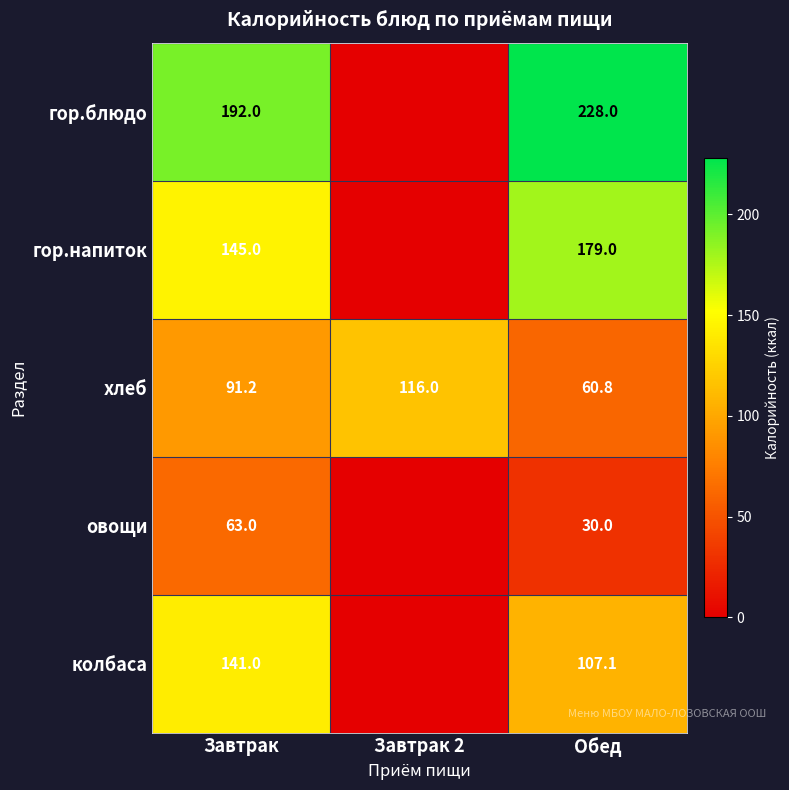

True or false: хлеб has a value of 60.8 at Обед.

True